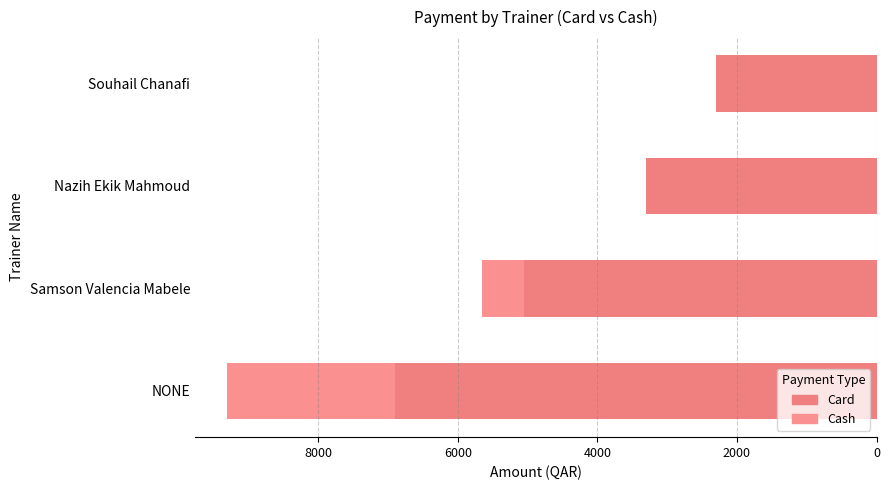

Rank the series at Souhail Chanafi from lowest to highest value.

Card, Cash